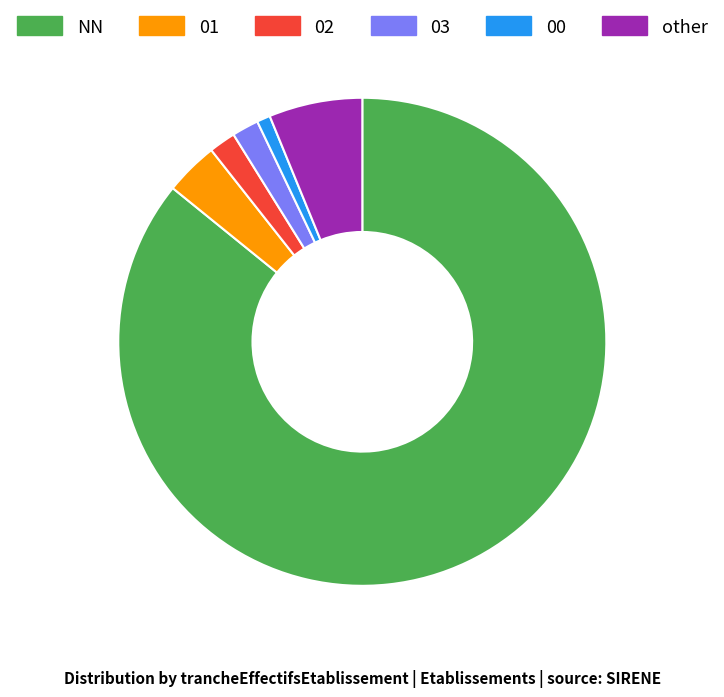

The 01 slice represents 4% of the pie. True or false?

True